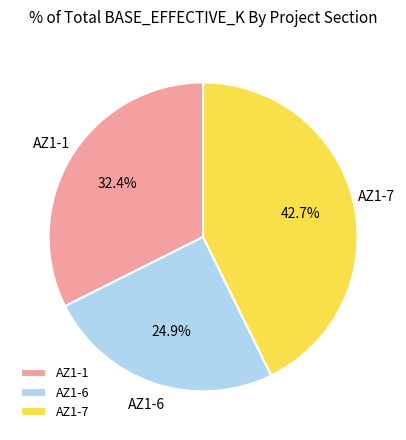

Which has a higher value, AZ1-1 or AZ1-6?

AZ1-1